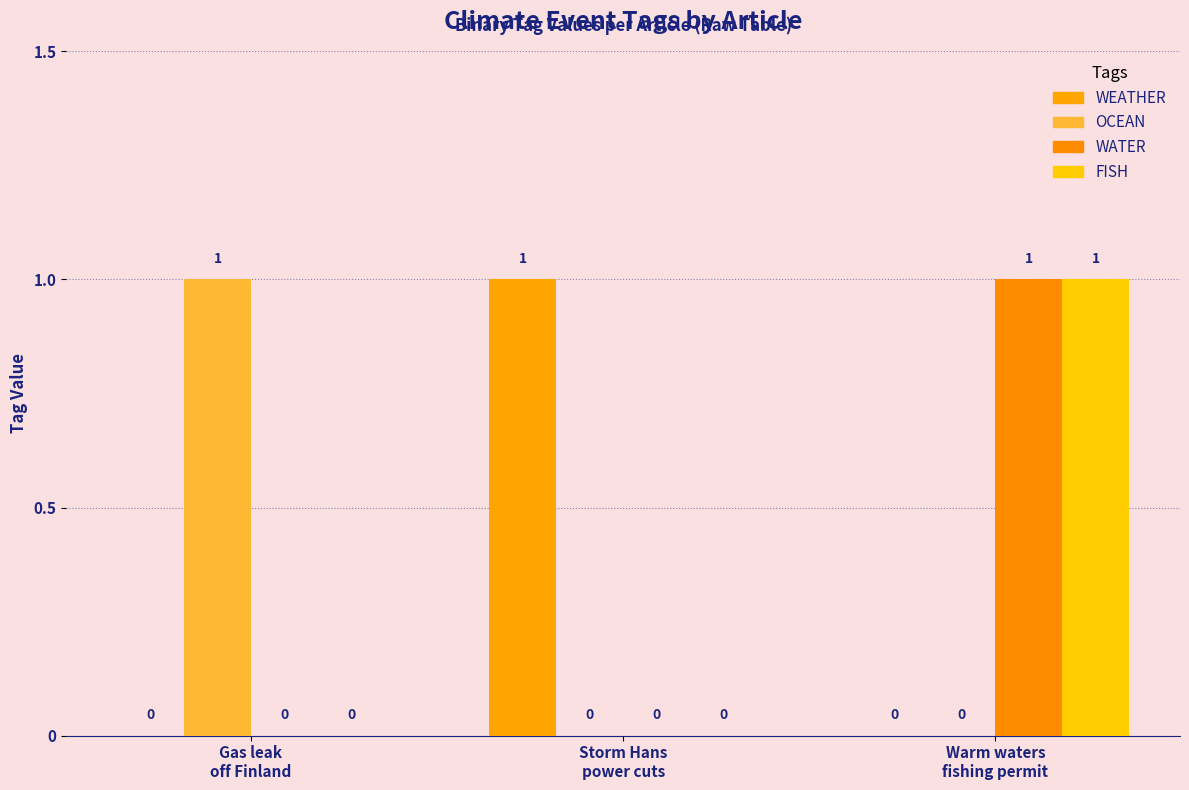

What is the difference between the highest and lowest values at Warm waters
fishing permit?

1